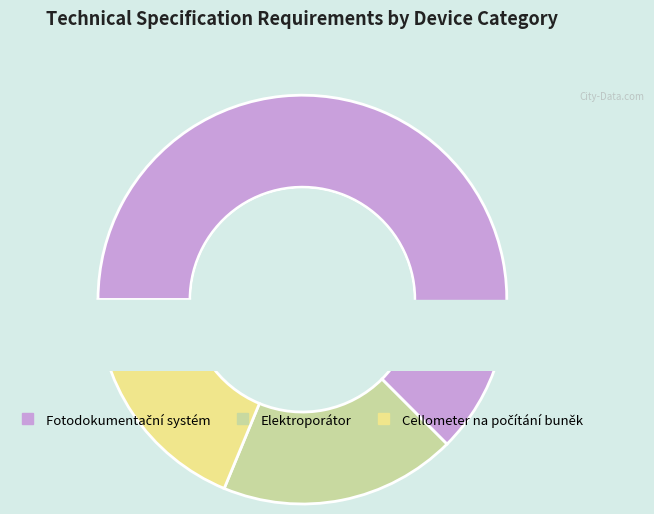

What is the largest slice in the pie chart?

Fotodokumentační systém